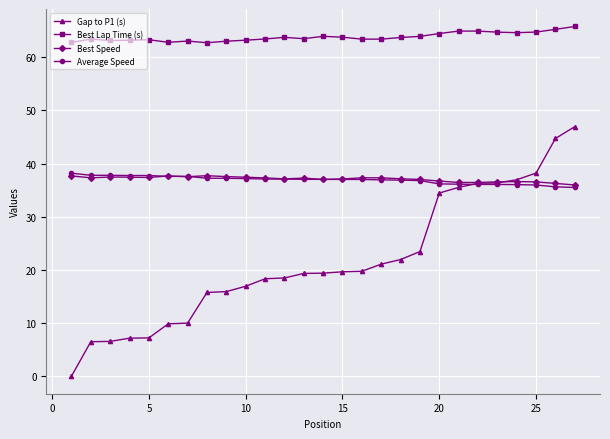

What is the maximum value for Average Speed?

38.2